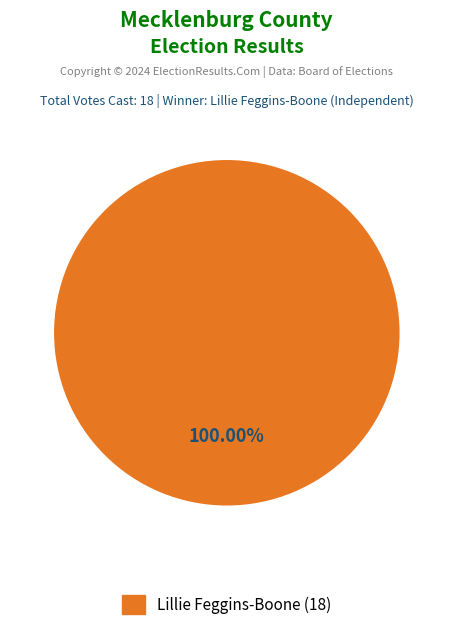

Does any single category account for the majority?

Yes